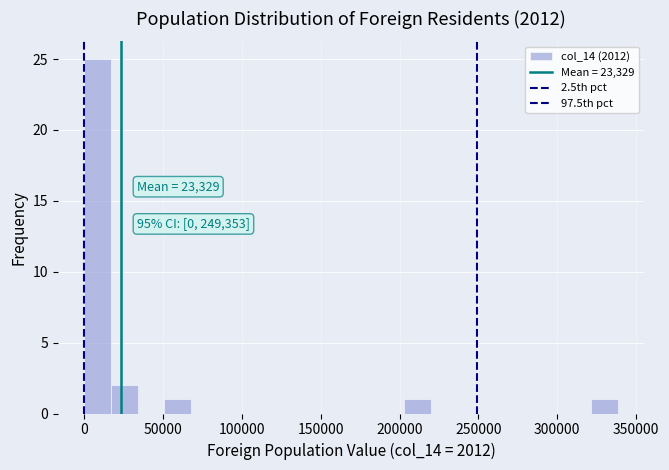

Read against the x-axis, roughly where is the centre of the tallest bar?

10000